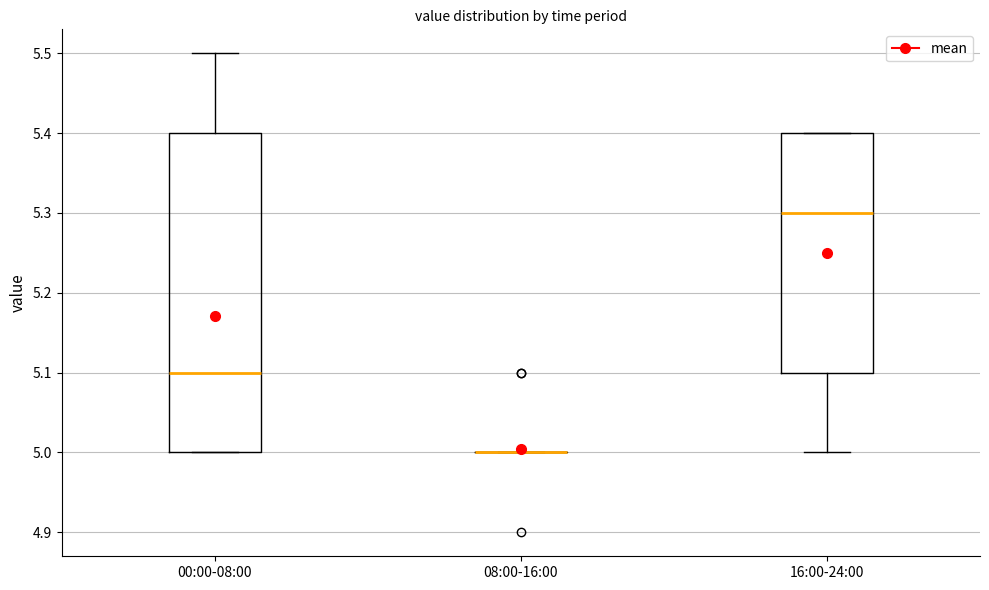

Reading left to right, read every box against the y-axis: the position of its median line, the range the box covers, and the ends of its whiskers. The values are not printed on the chart, so give them approximately, as read against the axis.

00:00-08:00: median 5.1, box 5.0 to 5.4, whiskers 5.0 to 5.5
08:00-16:00: box collapsed to a line at 5.0, whiskers 5.0 to 5.0
16:00-24:00: median 5.3, box 5.1 to 5.4, whiskers 5.0 to 5.4